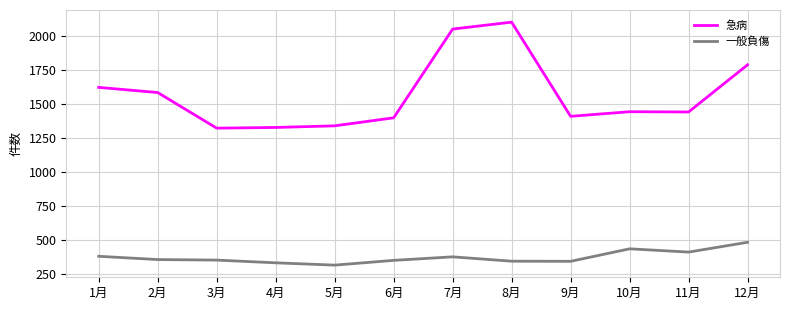

Does the chart have visible grid lines?

Yes